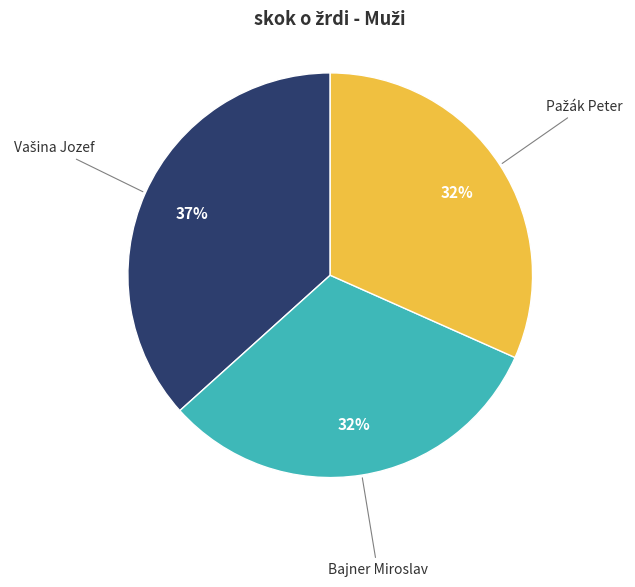

How many slices are in this pie chart?

3